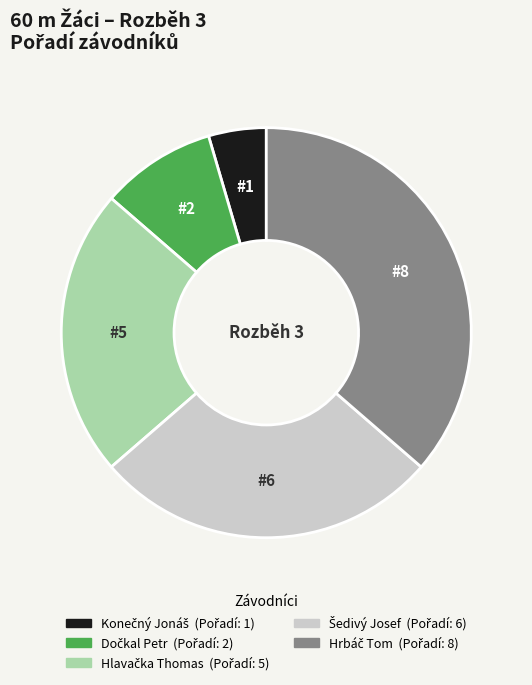

Does any single category account for the majority?

No